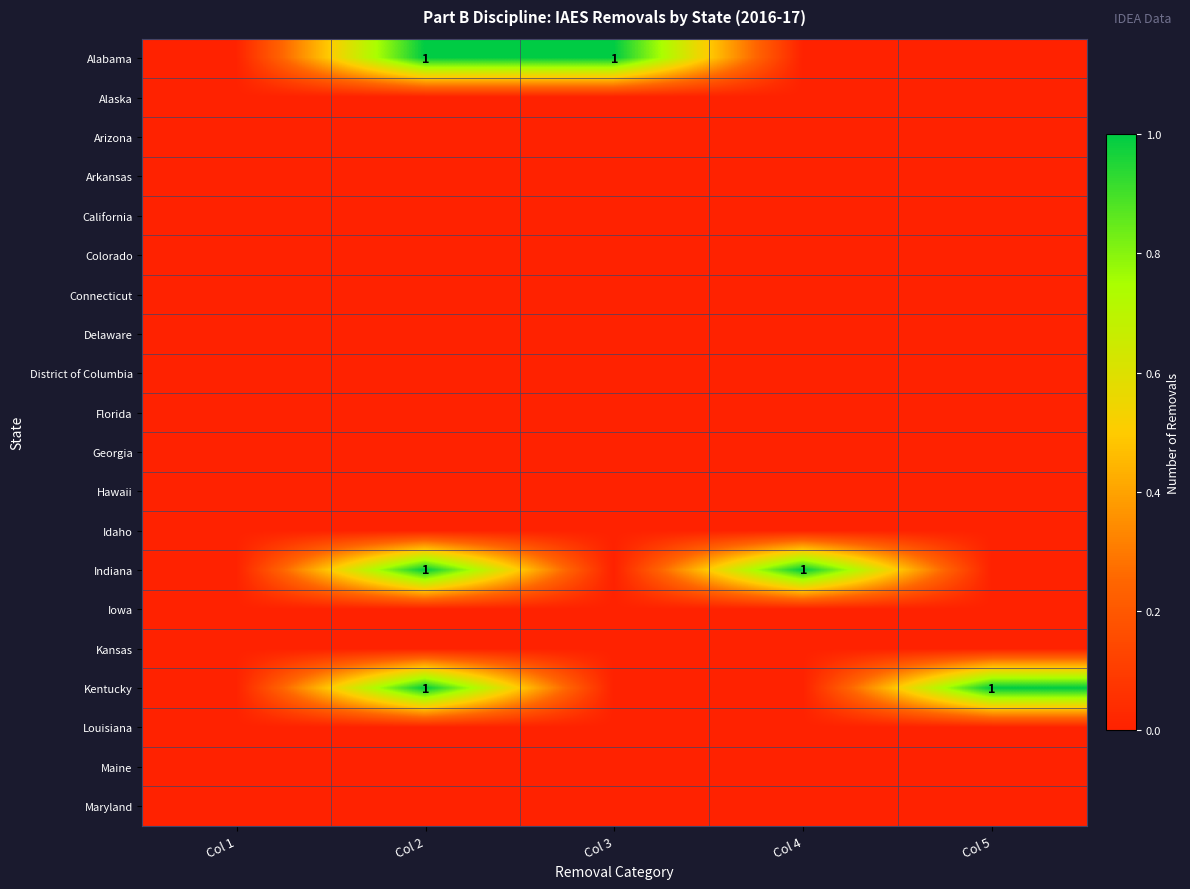

True or false: California has a value of 0 at Col 2.

True